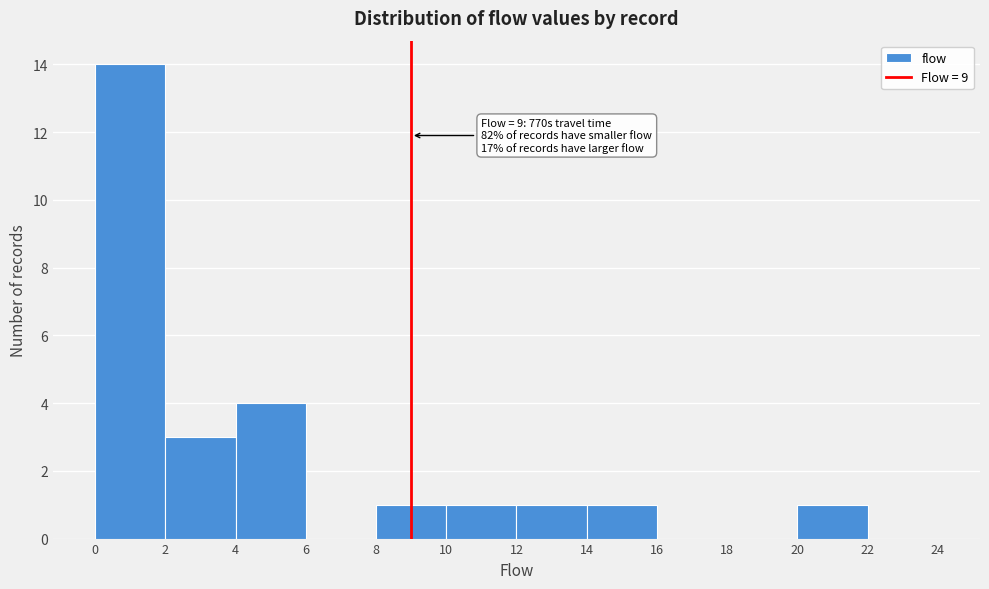

Over which range of the x-axis is the bar tallest?

0 to 2